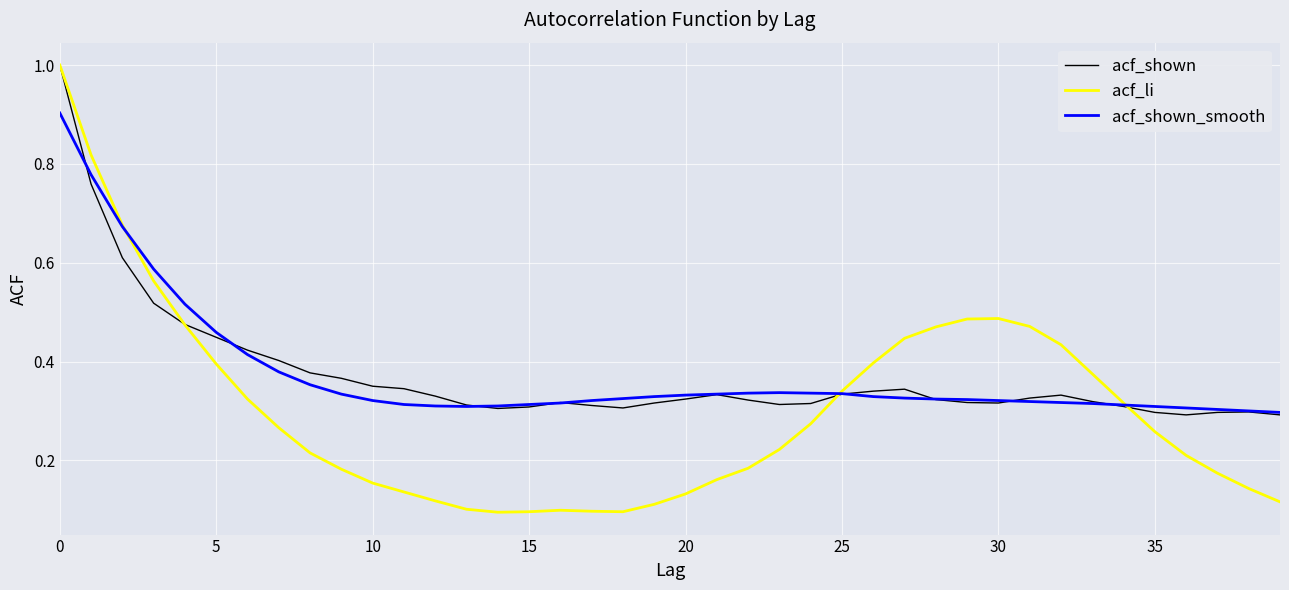

What is the highest value of the acf_li series?

1.0